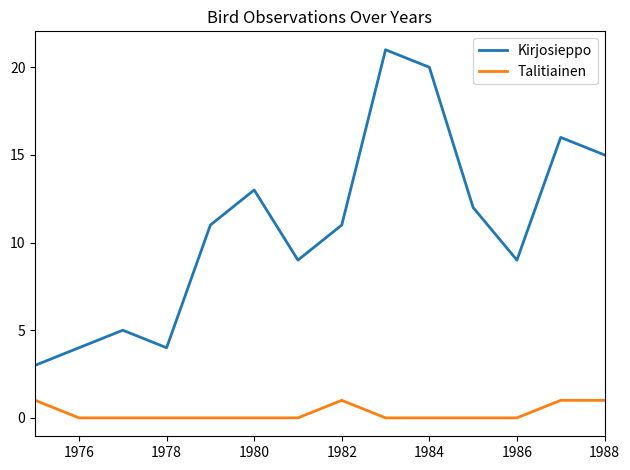

What is the average value of the Kirjosieppo series?

11